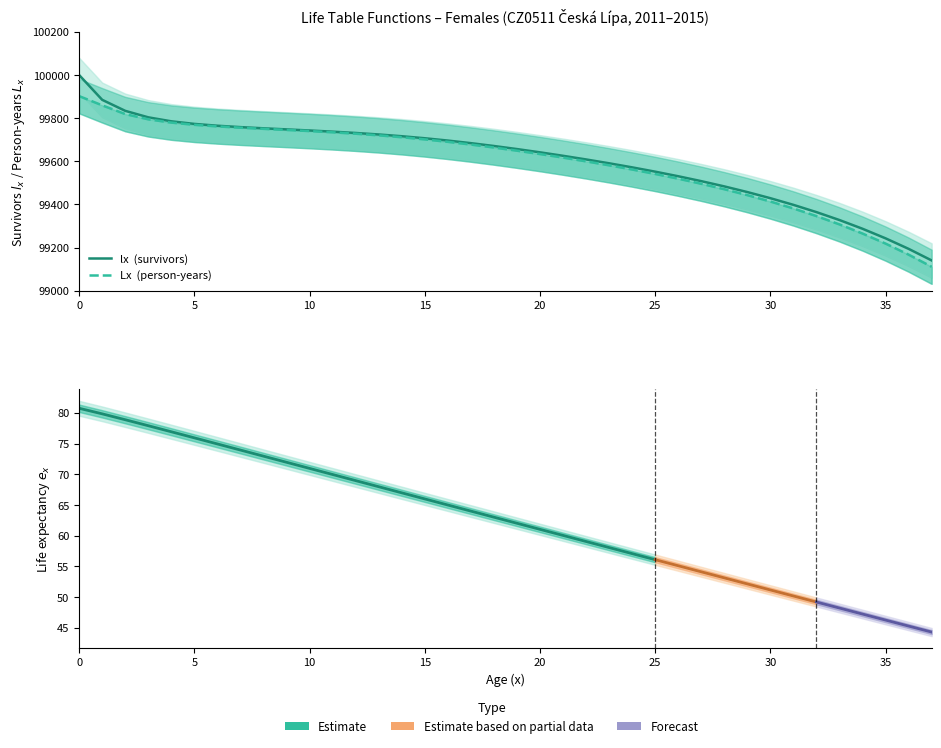

True or false: Lx and lx cross at least once.

False